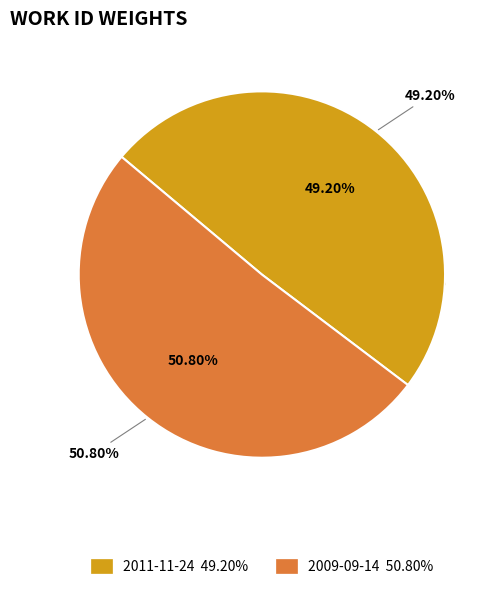

The 2009-09-14 slice represents 51% of the pie. True or false?

True